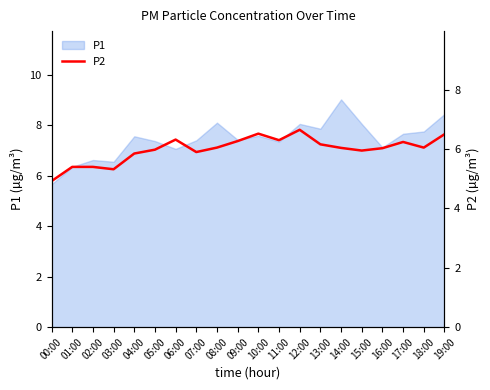

True or false: P1 has a value of 7.1 at 16:00.

True